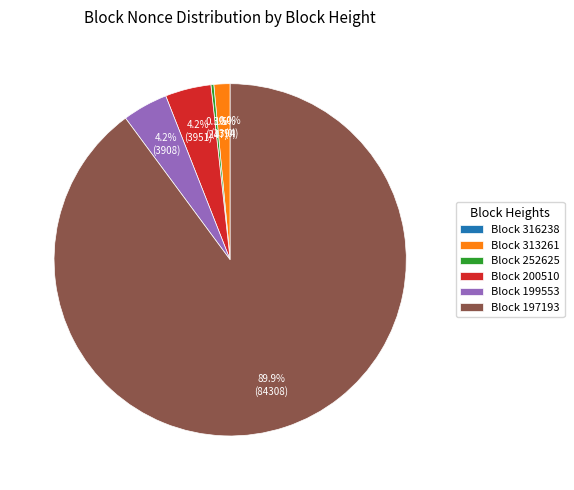

What is the largest slice in the pie chart?

197193